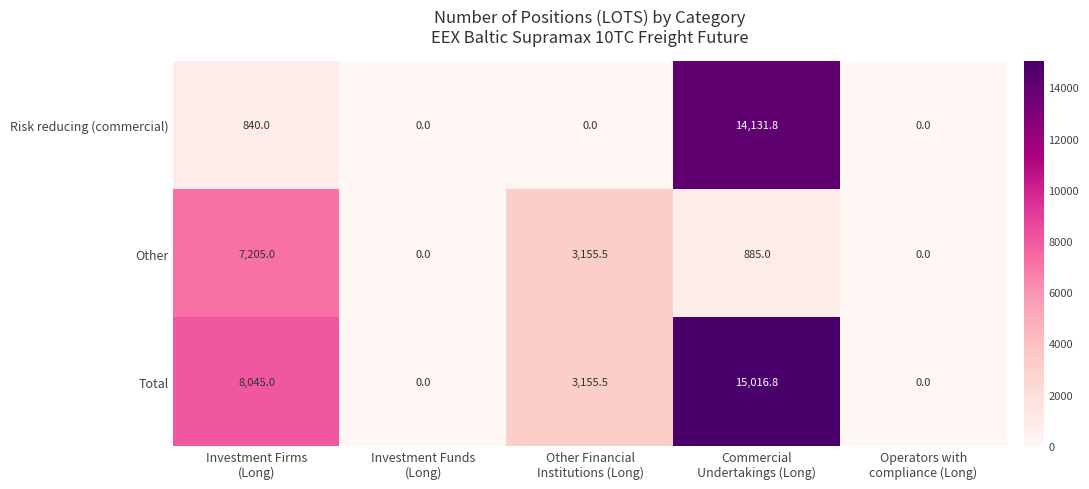

What is the greatest value displayed?

15016.8